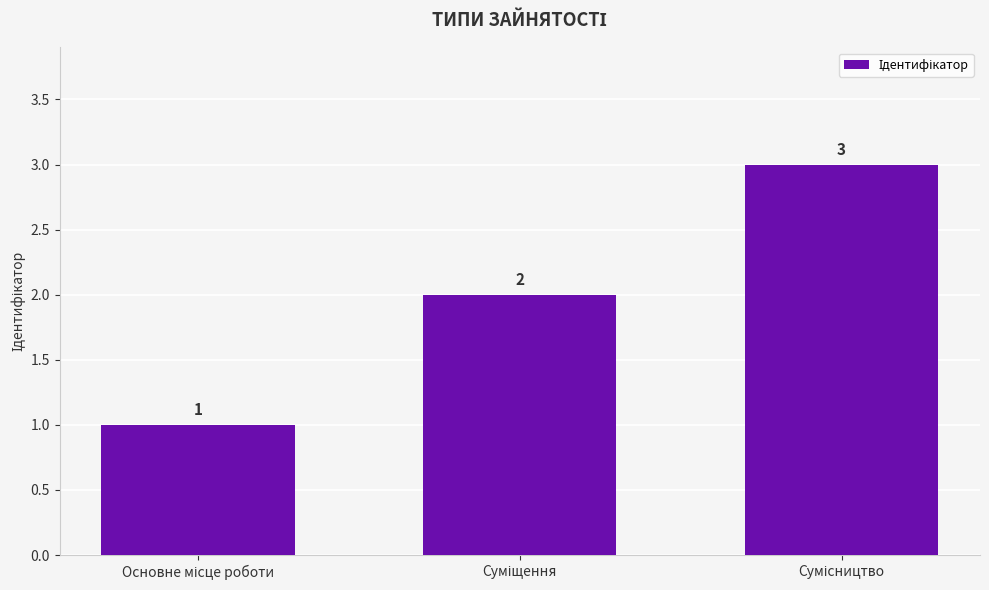

What is the maximum value shown in the chart?

3